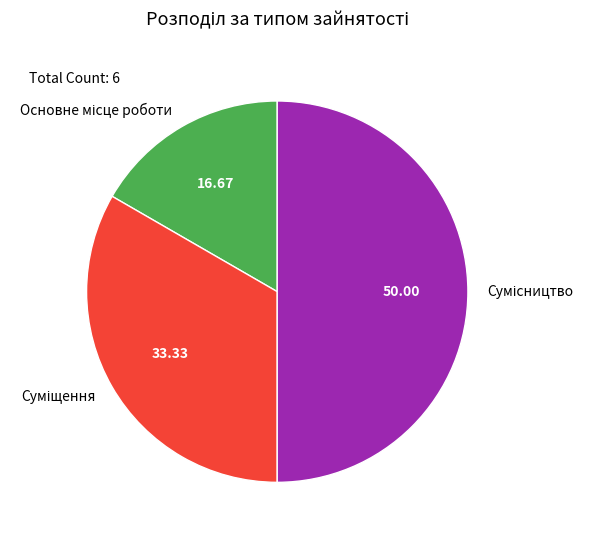

Which slice is the smallest?

Основне місце роботи